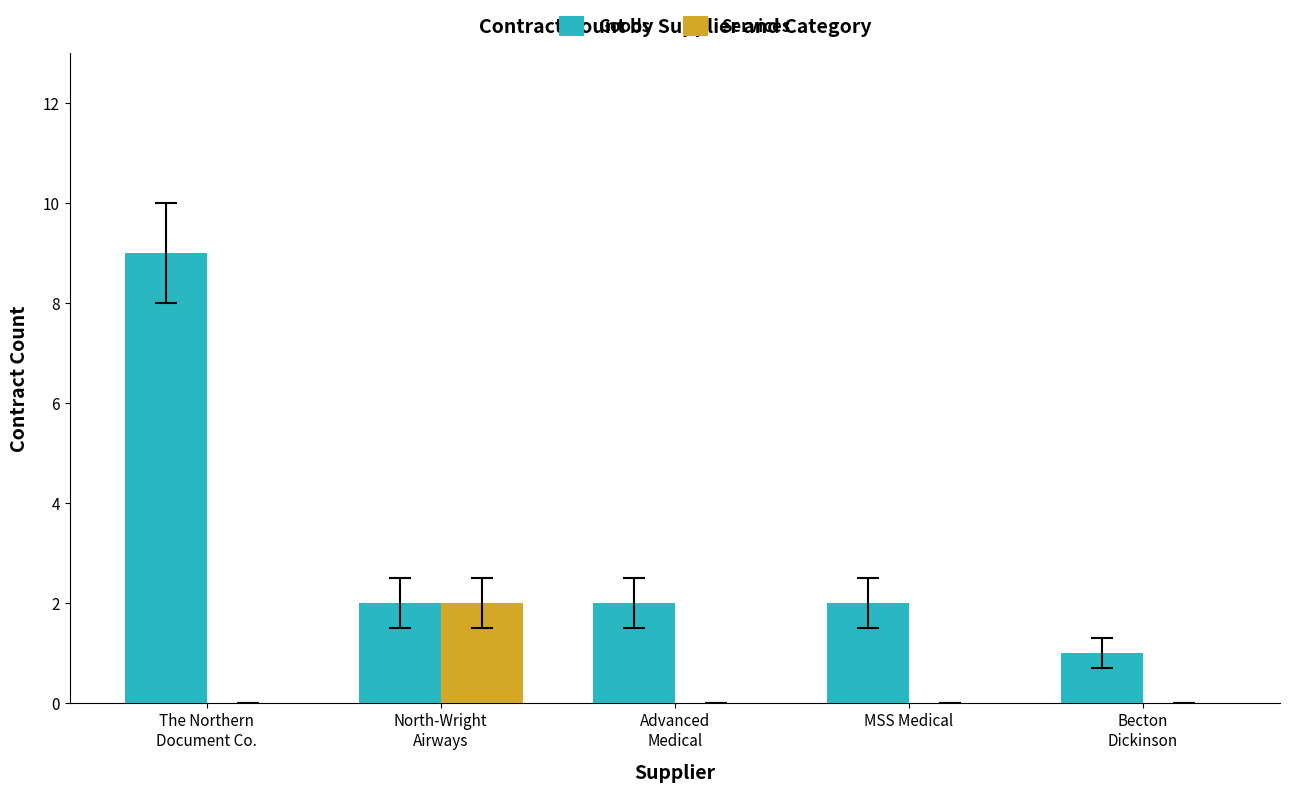

Which series has the largest total across all categories?

Goods